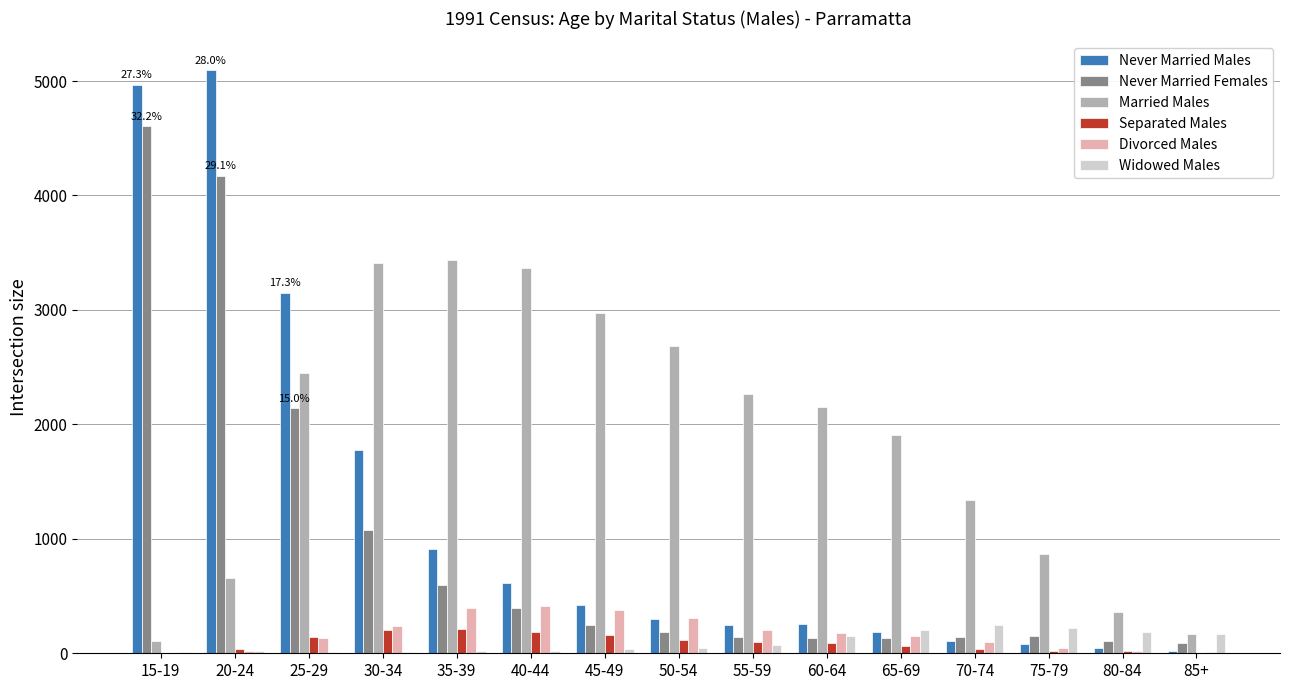

Between 50-54 and 65-69, which series saw the biggest shift?

Married Males